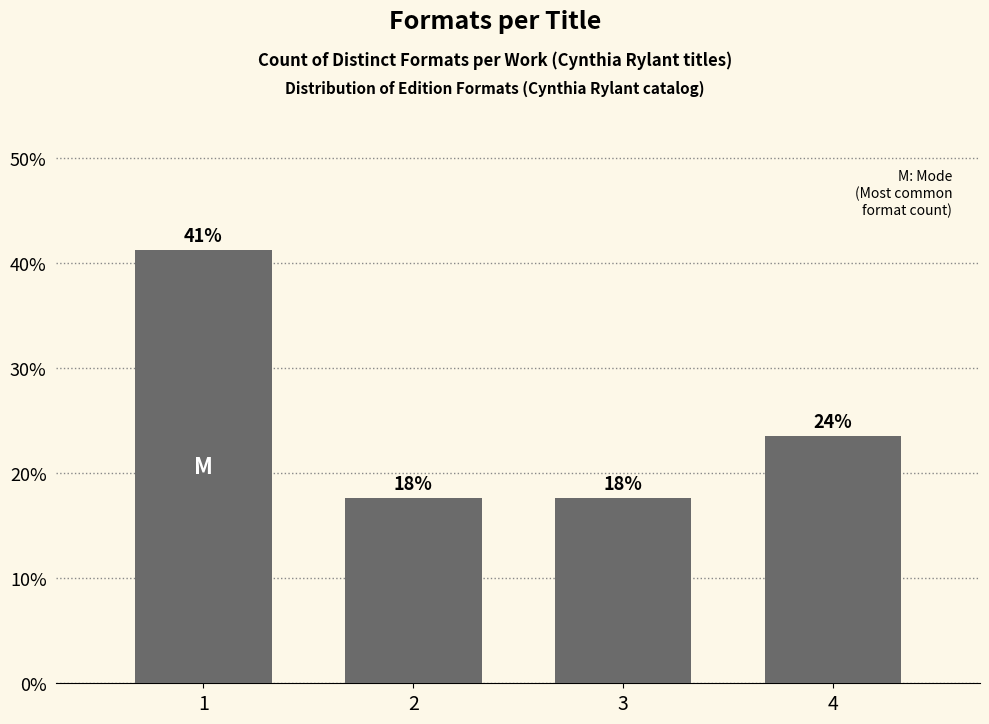

How many bars are there in total?

4